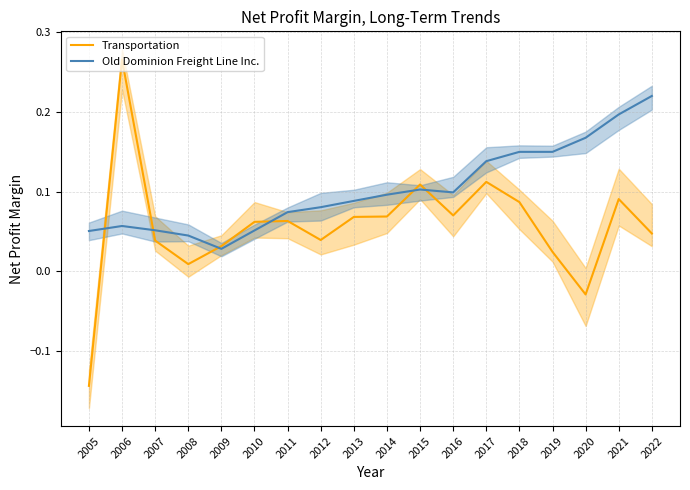

Is the value of Old Dominion Freight Line Inc. at 2013 greater than the value of Transportation at 2008?

Yes